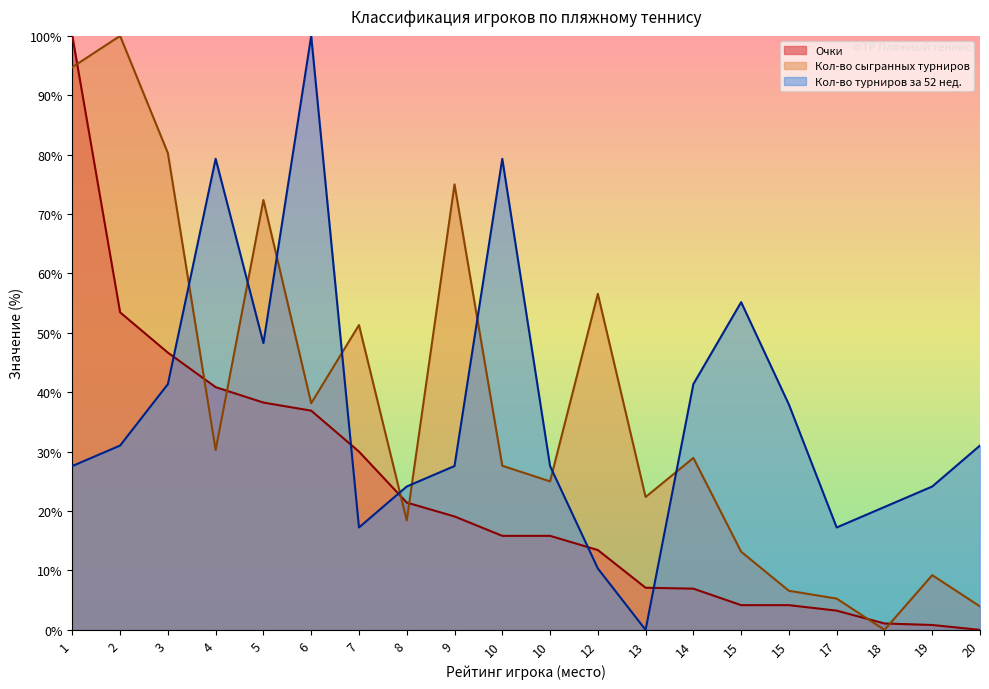

What is the value of the Очки point at the 19th from the left?

0.8